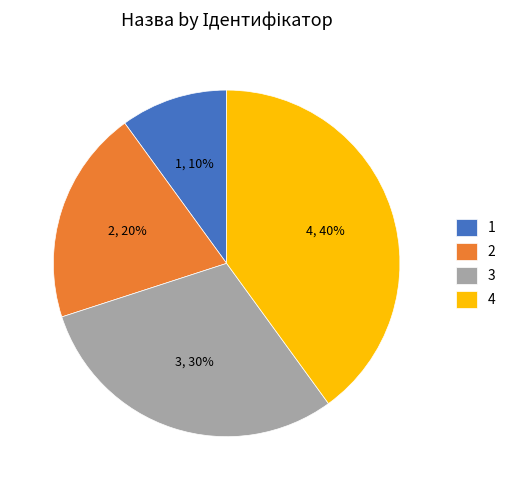

To the nearest percent, what is the combined percentage of 2 and 4?

60%